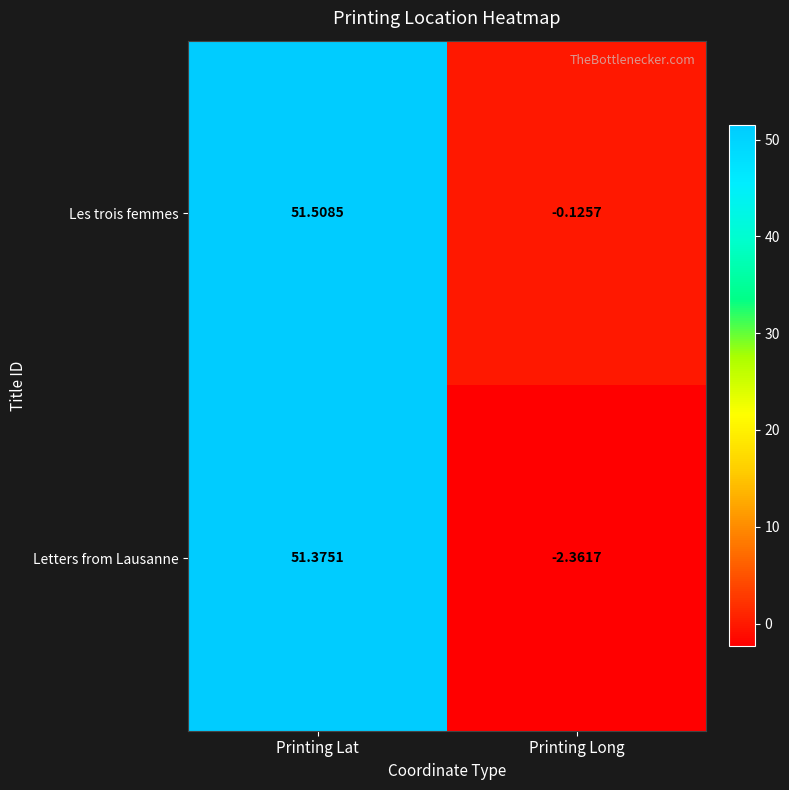

Where is Les trois femmes nearest to the value 25?

Printing Long